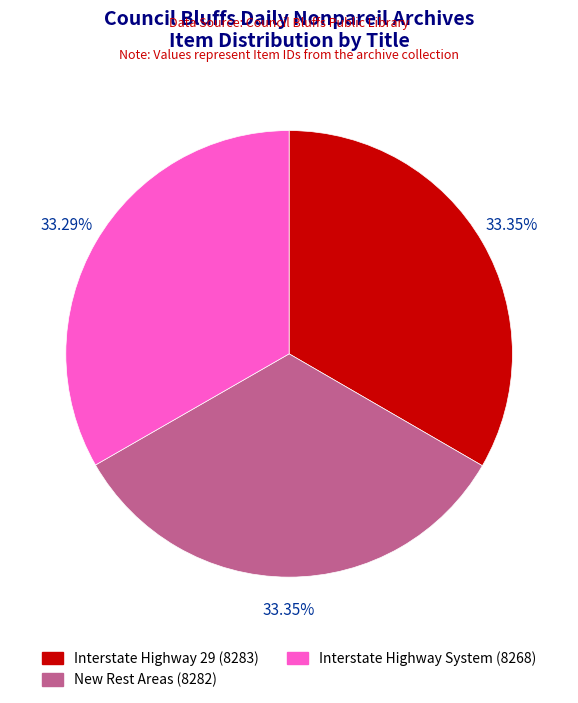

Approximately how many times larger is the value at New Rest Areas (8282) compared to Interstate Highway System (8268)?

1.0